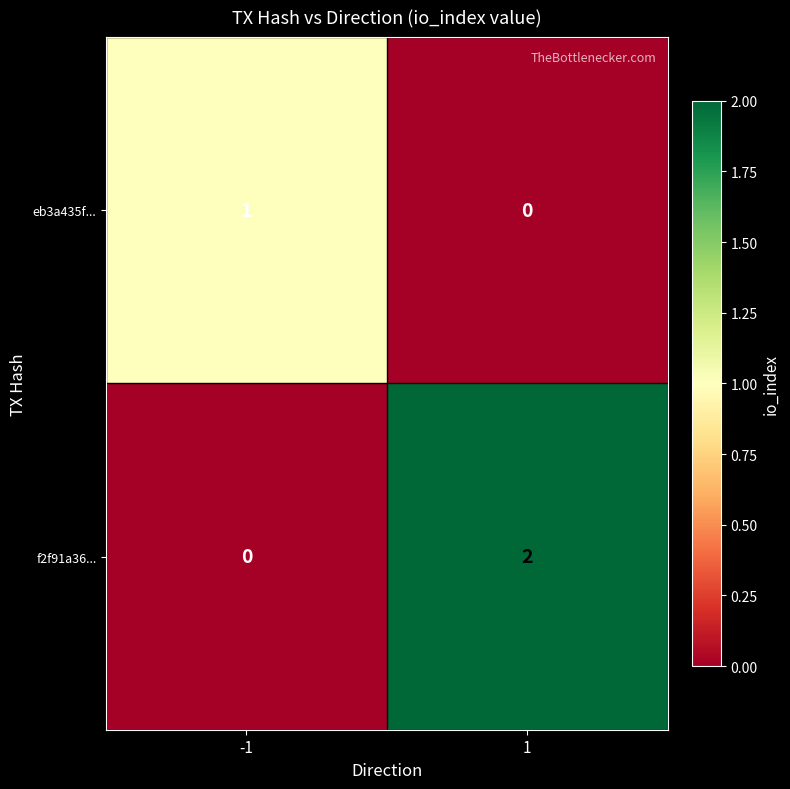

Reading left to right, extract all data points from this chart.

eb3a435f...: -1=1	1=0
f2f91a36...: -1=0	1=2